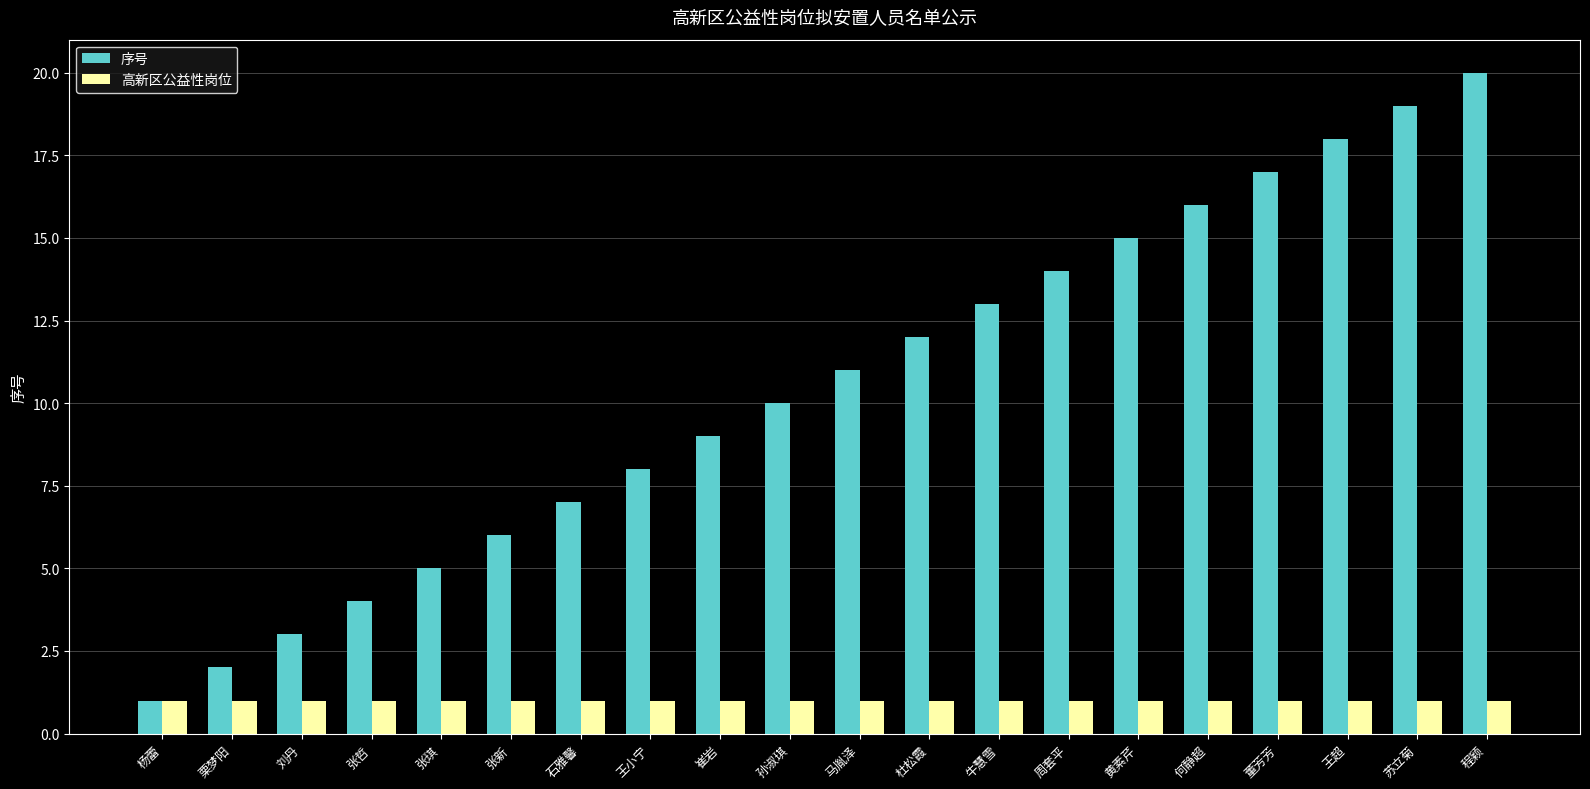

What is the value of the 高新区公益性岗位 bar at the 13th from the left?

1